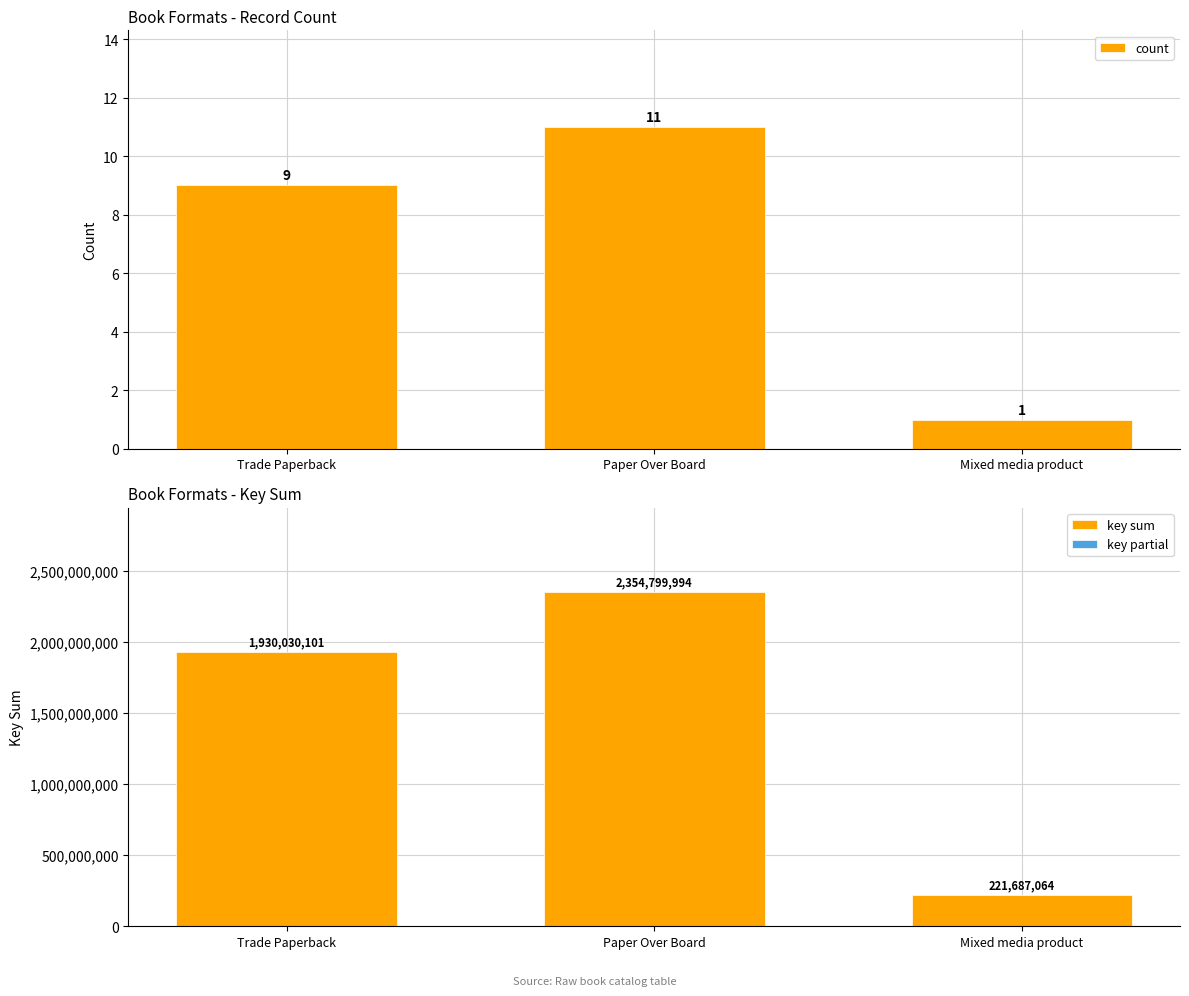

The value of key partial at Paper Over Board is 5000000. True or false?

True